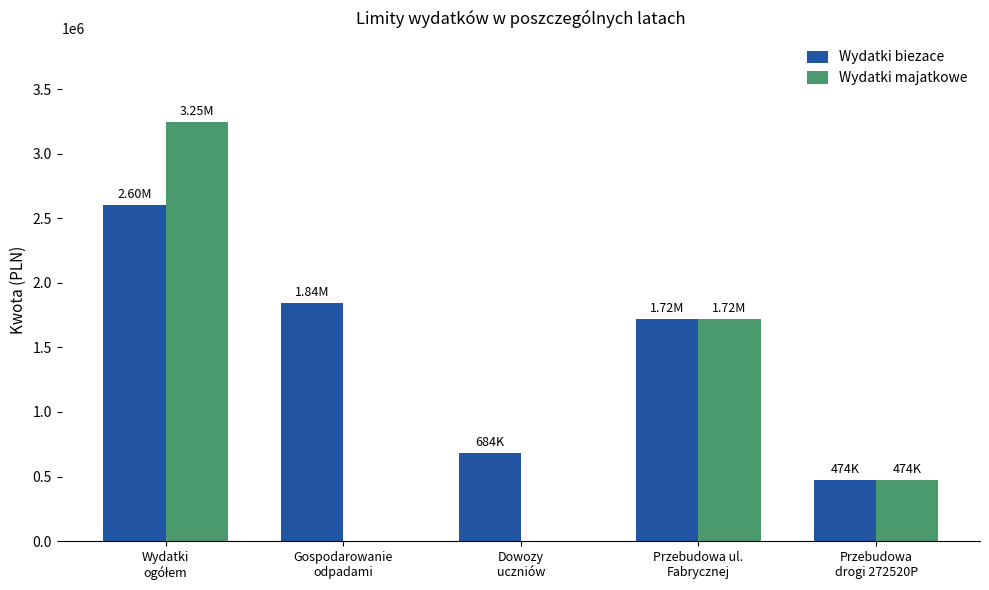

How many series are shown in this chart?

2